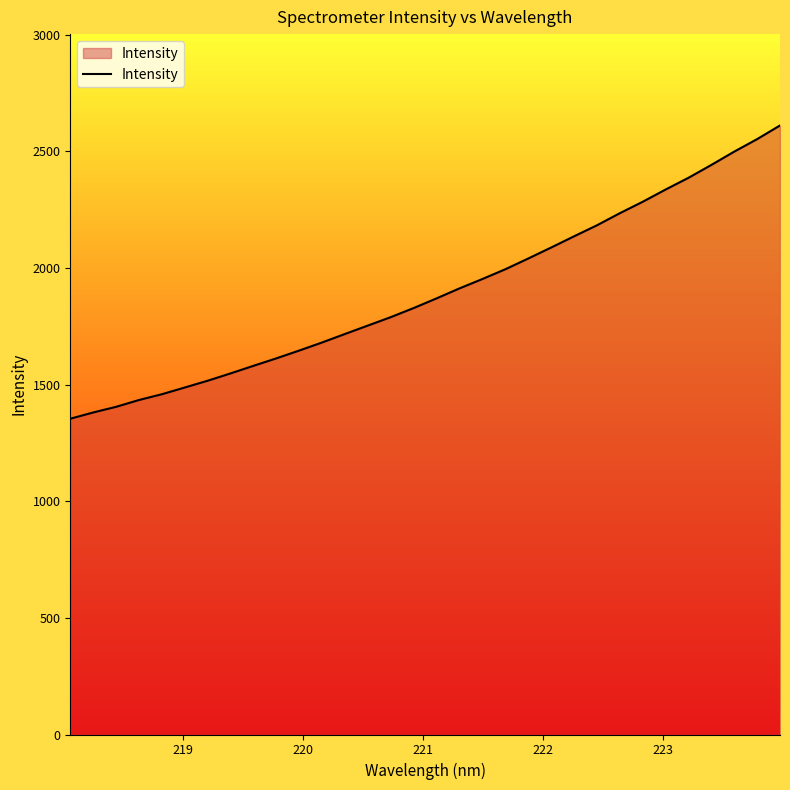

What is the minimum value shown in the chart?

1353.9